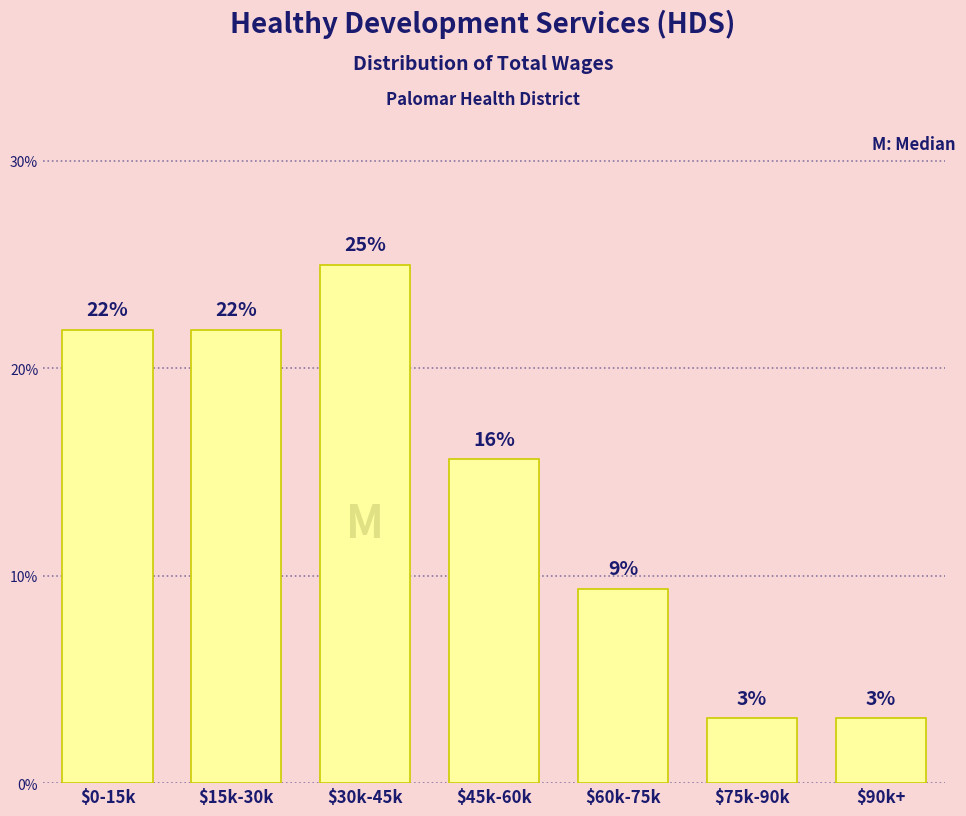

How many bars are there in total?

7